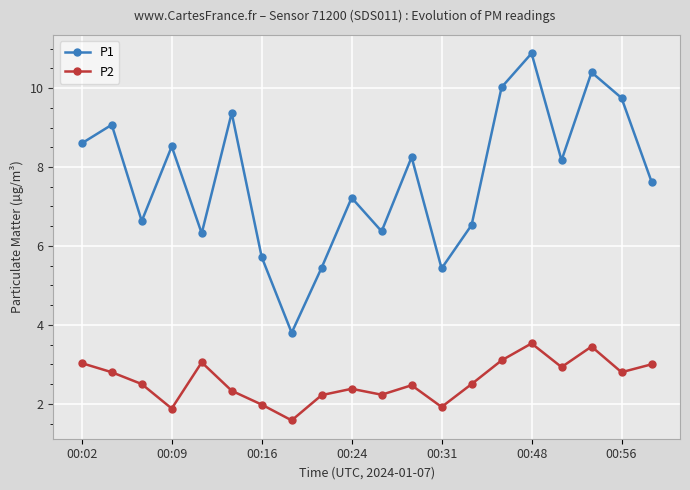

At how many categories does at least one series exceed 6?

16